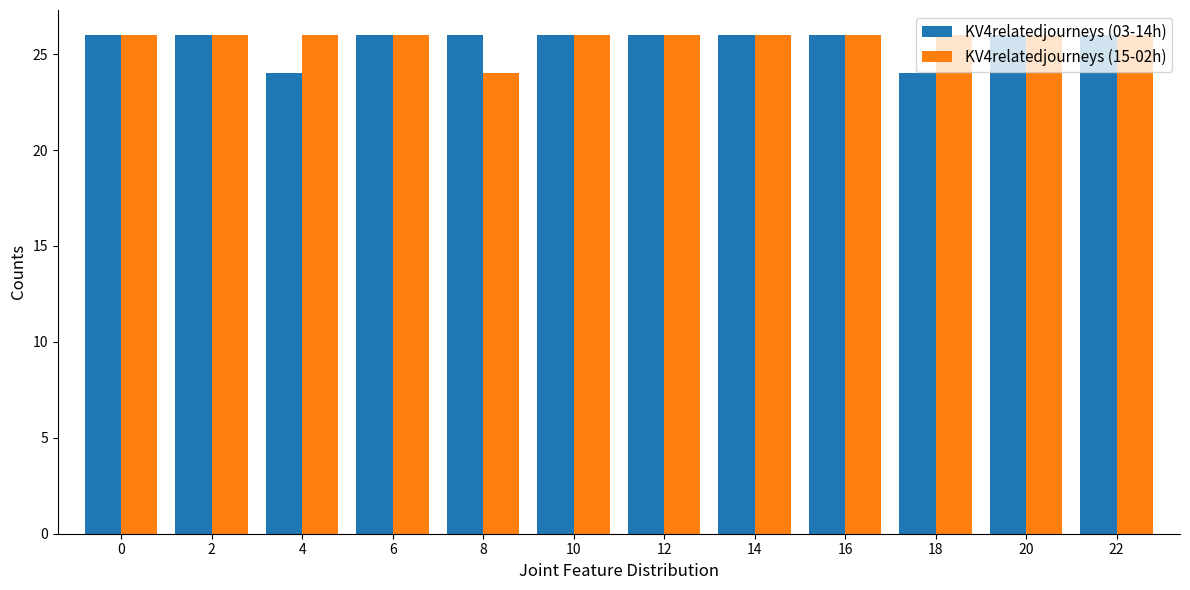

What are all the series names shown in the legend?

KV4relatedjourneys (03-14h), KV4relatedjourneys (15-02h)